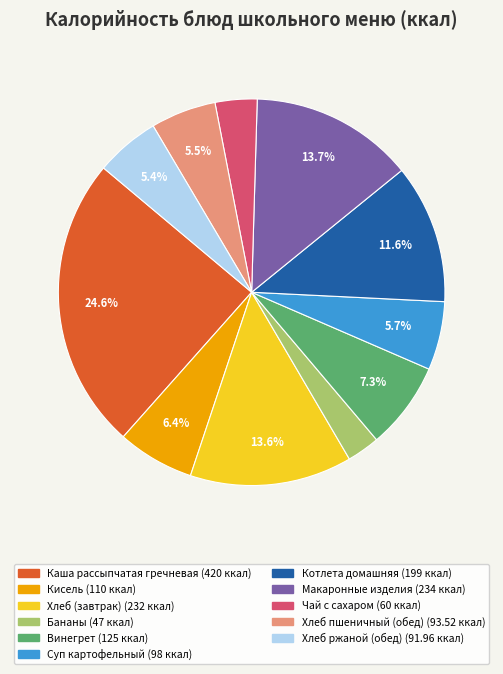

To the nearest percent, what percentage of the pie is Каша рассыпчатая гречневая?

25%